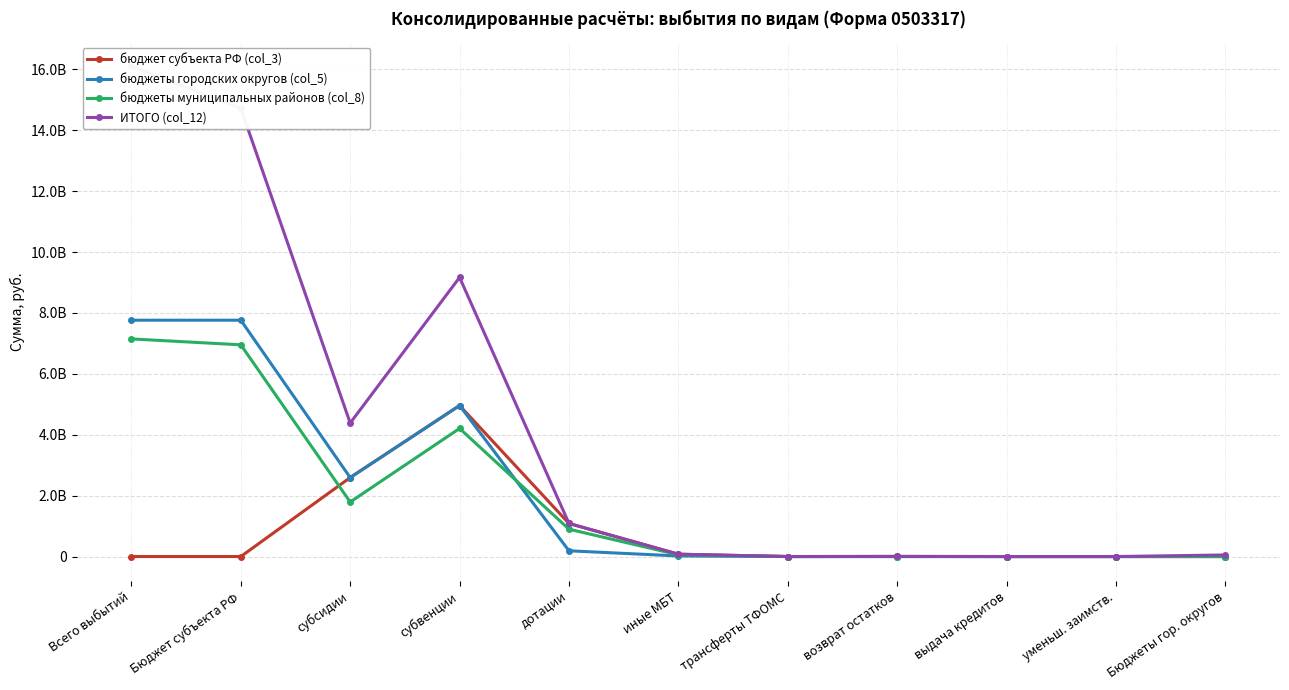

What is the difference between the maximum and second lowest values in the бюджет субъекта РФ (col_3) series?

4959272809.0